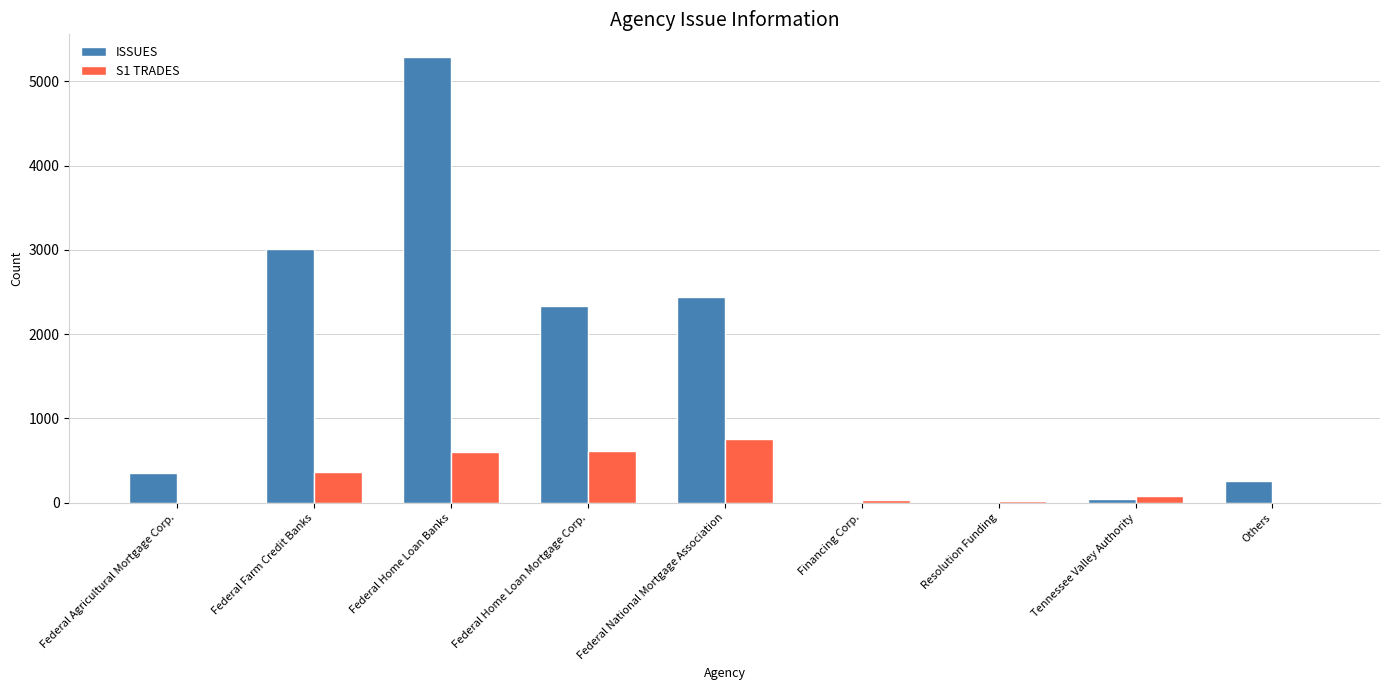

Does the chart contain stacked bars?

No